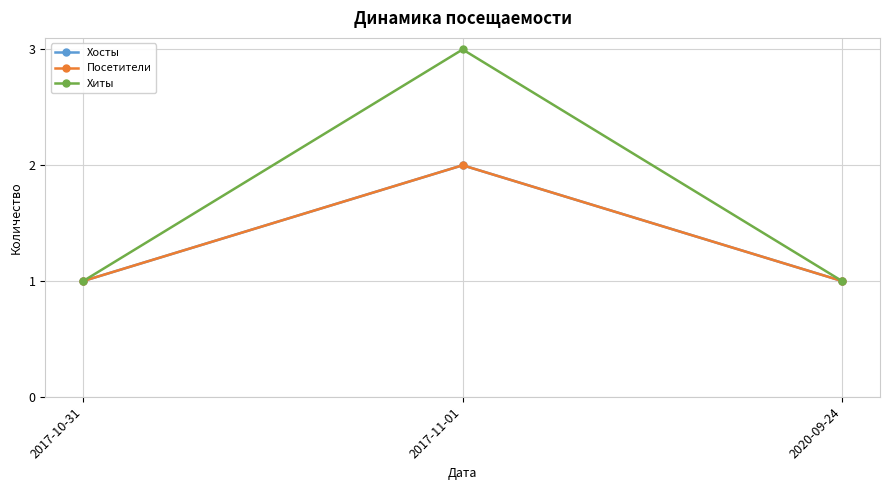

What is the total value across all series at 2017-11-01?

7